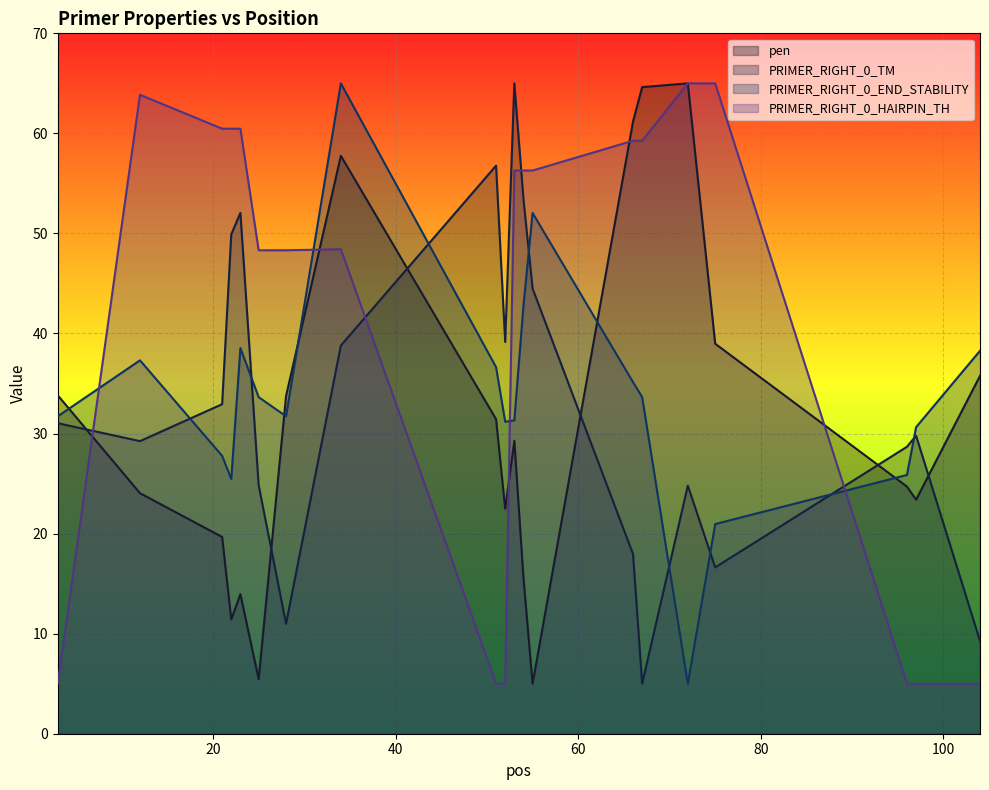

True or false: PRIMER_RIGHT_0_TM and PRIMER_RIGHT_0_HAIRPIN_TH intersect in this chart.

True